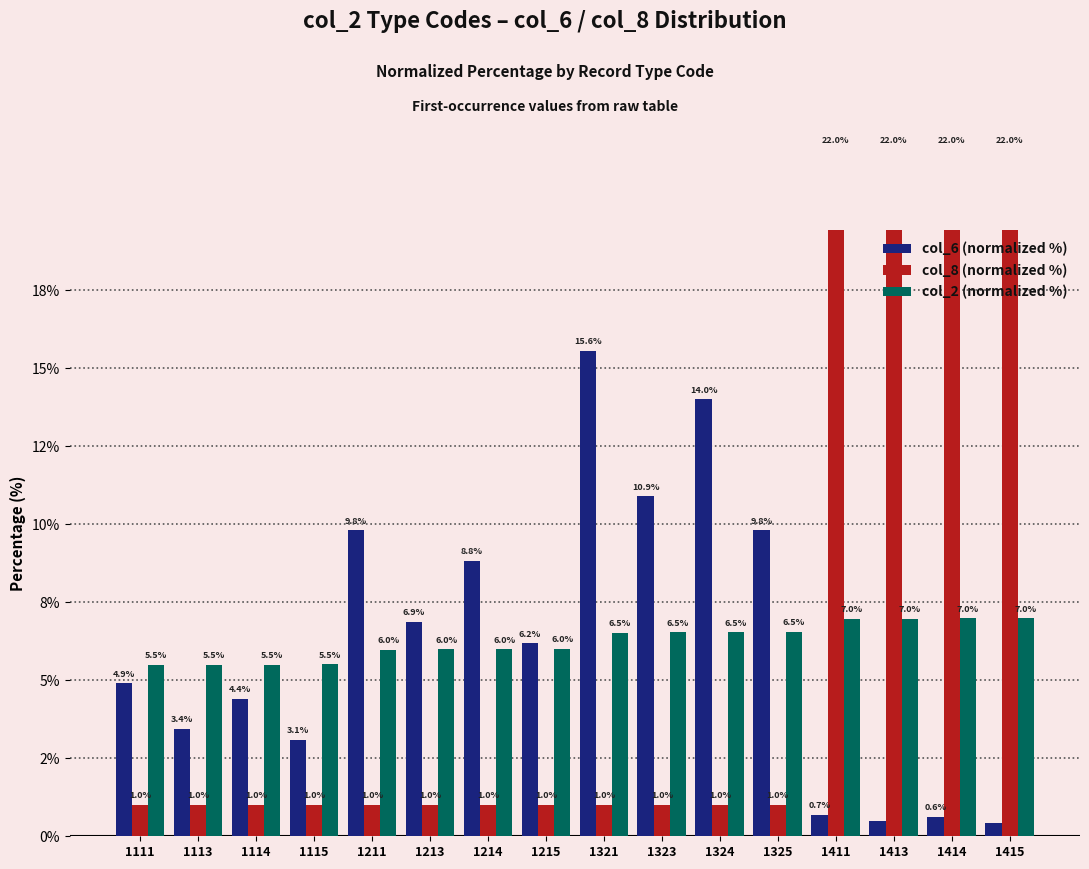

How many bars are there in each group?

3